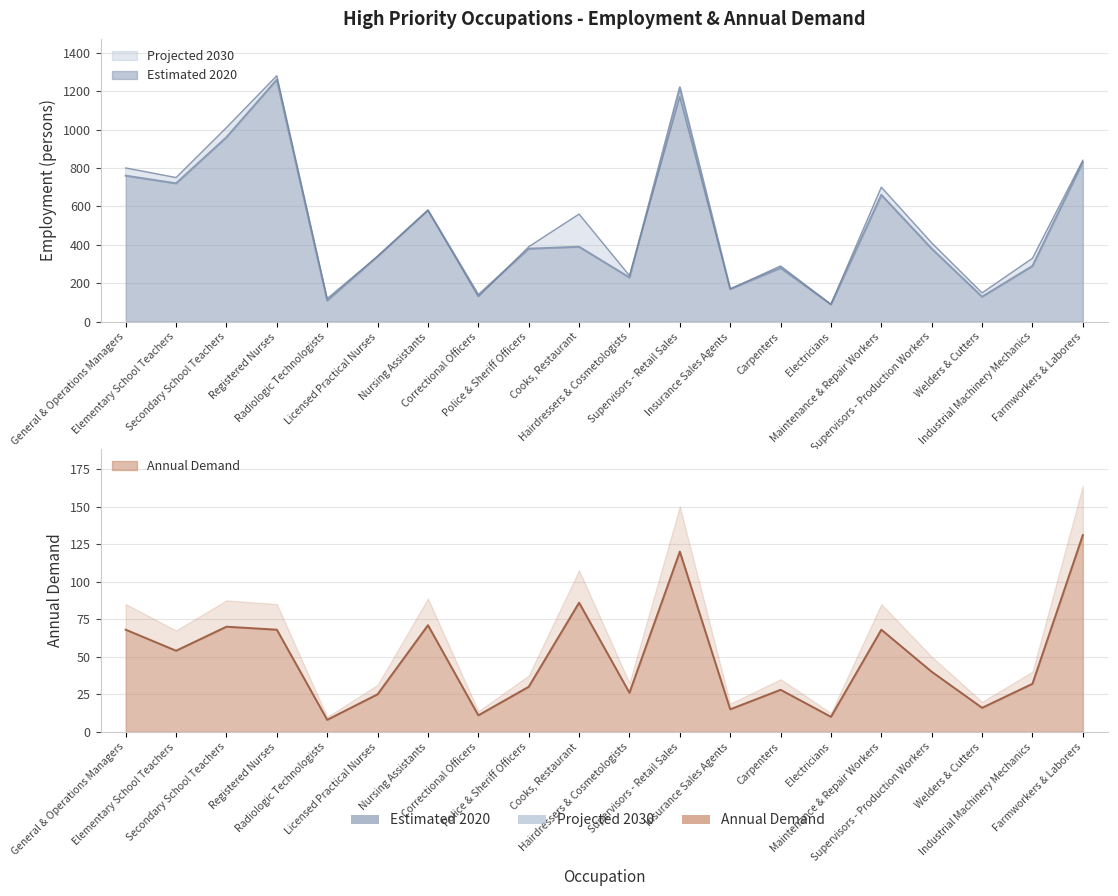

True or false: Estimated 2020 has a value of 41 at Radiologic Technologists.

False